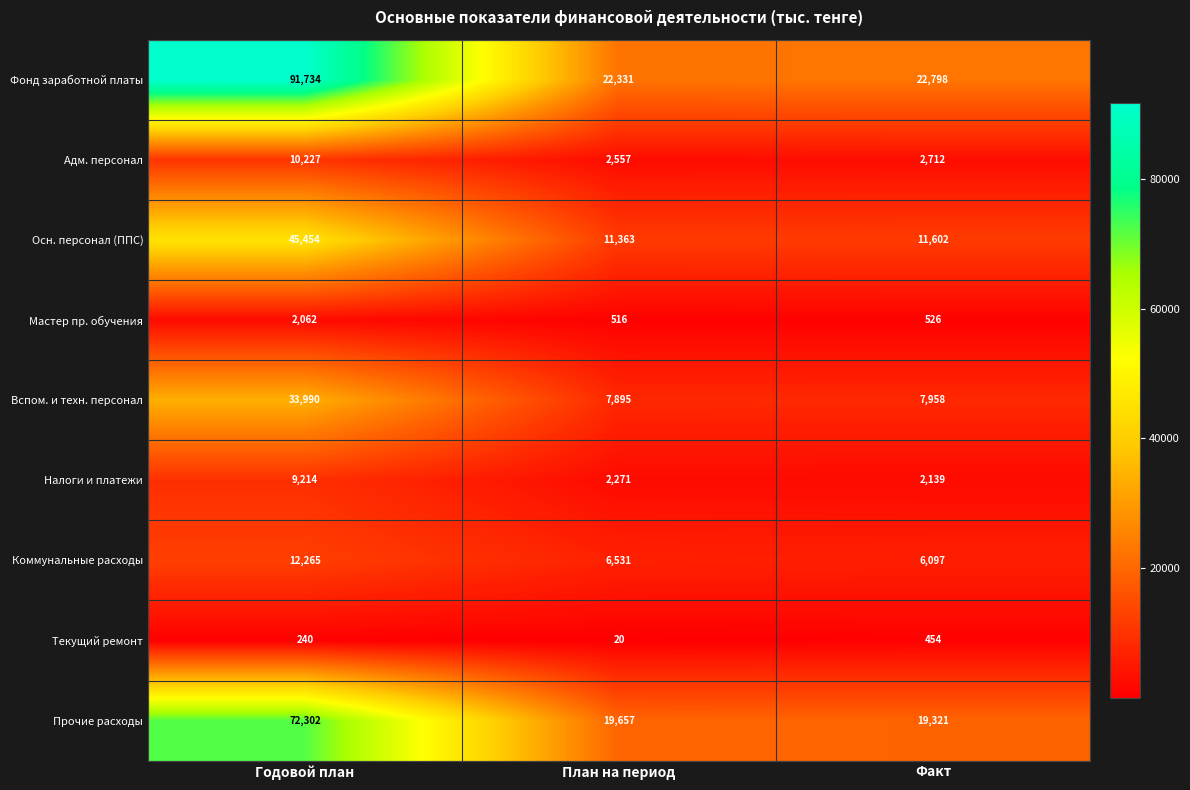

Reading left to right, list all the values displayed in this chart.

Фонд заработной платы: 91734	22331	22798
Адм. персонал: 10227	2557	2712
Осн. персонал (ППС): 45454	11363	11602
Мастер пр. обучения: 2062	516	526
Вспом. и техн. персонал: 33990	7895	7958
Налоги и платежи: 9214	2271	2139
Коммунальные расходы: 12265	6531	6097
Текущий ремонт: 240	20	454
Прочие расходы: 72302	19657	19321